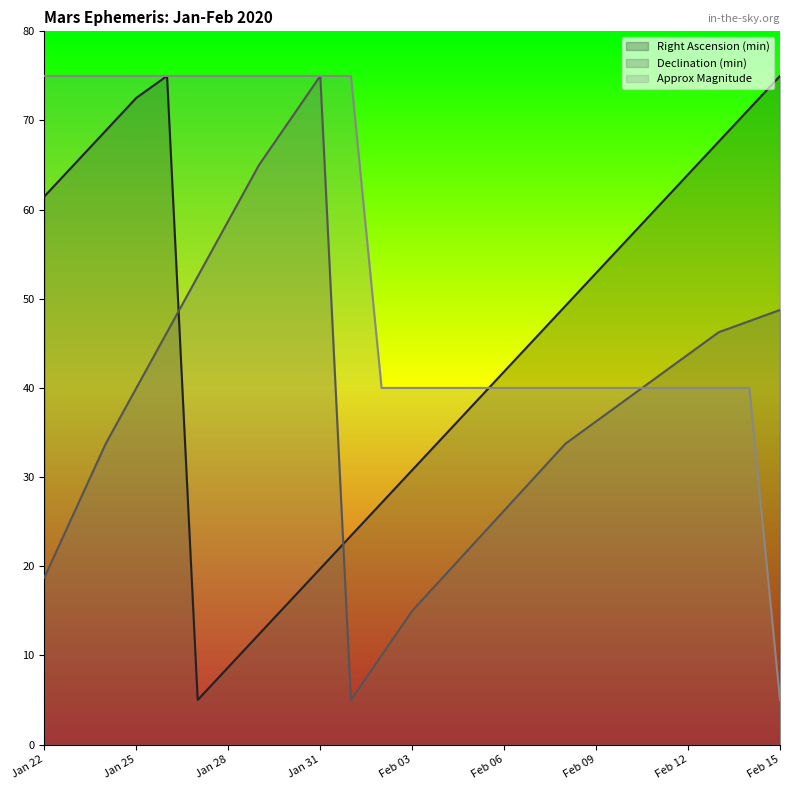

Reading left to right, what are all the values shown in this chart?

Right Ascension (min): Jan 22=61.5	Jan 23=65.2	Jan 24=68.9	Jan 25=72.5	Jan 26=75.0	Jan 27=5.0	Jan 28=8.7	Jan 29=12.4	Jan 30=16.1	Jan 31=19.7	Feb 01=23.4	Feb 02=27.1	Feb 03=30.8	Feb 04=34.5	Feb 05=38.2	Feb 06=41.8	Feb 07=45.5	Feb 08=49.2	Feb 09=52.9	Feb 10=56.6	Feb 11=60.3	Feb 12=63.9	Feb 13=67.6	Feb 14=71.3	Feb 15=75.0
Declination (min): Jan 22=18.8	Jan 23=26.2	Jan 24=33.8	Jan 25=40.0	Jan 26=46.2	Jan 27=52.5	Jan 28=58.8	Jan 29=65.0	Jan 30=70.0	Jan 31=75.0	Feb 01=5.0	Feb 02=10.0	Feb 03=15.0	Feb 04=18.8	Feb 05=22.5	Feb 06=26.2	Feb 07=30.0	Feb 08=33.8	Feb 09=36.2	Feb 10=38.8	Feb 11=41.2	Feb 12=43.8	Feb 13=46.2	Feb 14=47.5	Feb 15=48.8
Approx Magnitude: Jan 22=75.0	Jan 23=75.0	Jan 24=75.0	Jan 25=75.0	Jan 26=75.0	Jan 27=75.0	Jan 28=75.0	Jan 29=75.0	Jan 30=75.0	Jan 31=75.0	Feb 01=75.0	Feb 02=40.0	Feb 03=40.0	Feb 04=40.0	Feb 05=40.0	Feb 06=40.0	Feb 07=40.0	Feb 08=40.0	Feb 09=40.0	Feb 10=40.0	Feb 11=40.0	Feb 12=40.0	Feb 13=40.0	Feb 14=40.0	Feb 15=5.0